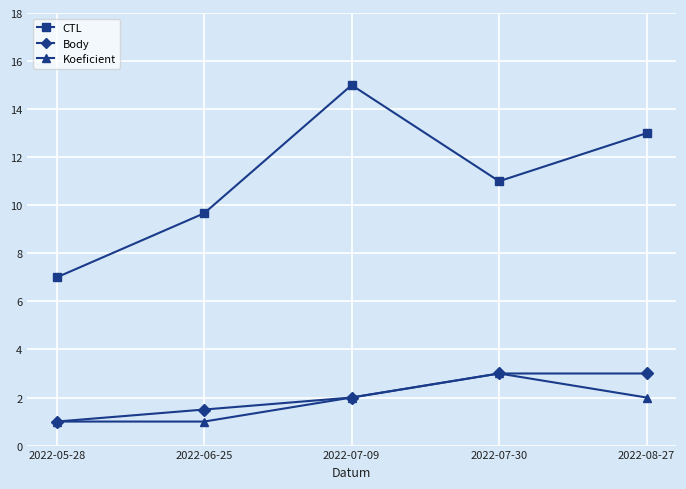

Reading left to right, what are all the values shown in this chart?

CTL: 7.0	9.7	15.0	11.0	13.0
Body: 1.0	1.5	2.0	3.0	3.0
Koeficient: 1.0	1.0	2.0	3.0	2.0